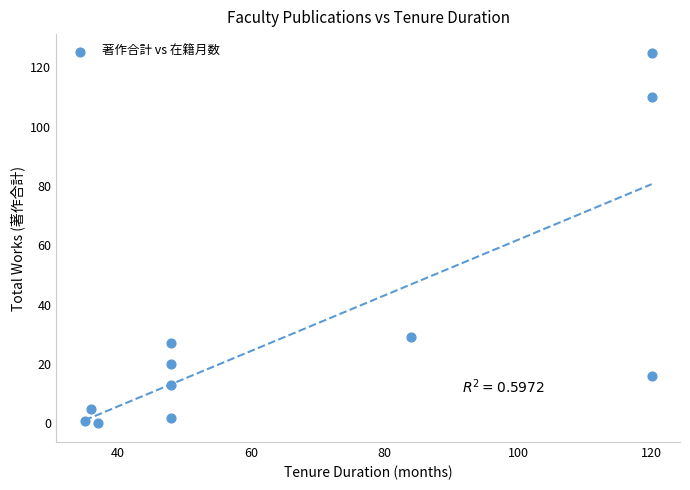

What is the range of Y values (max minus min)?

125